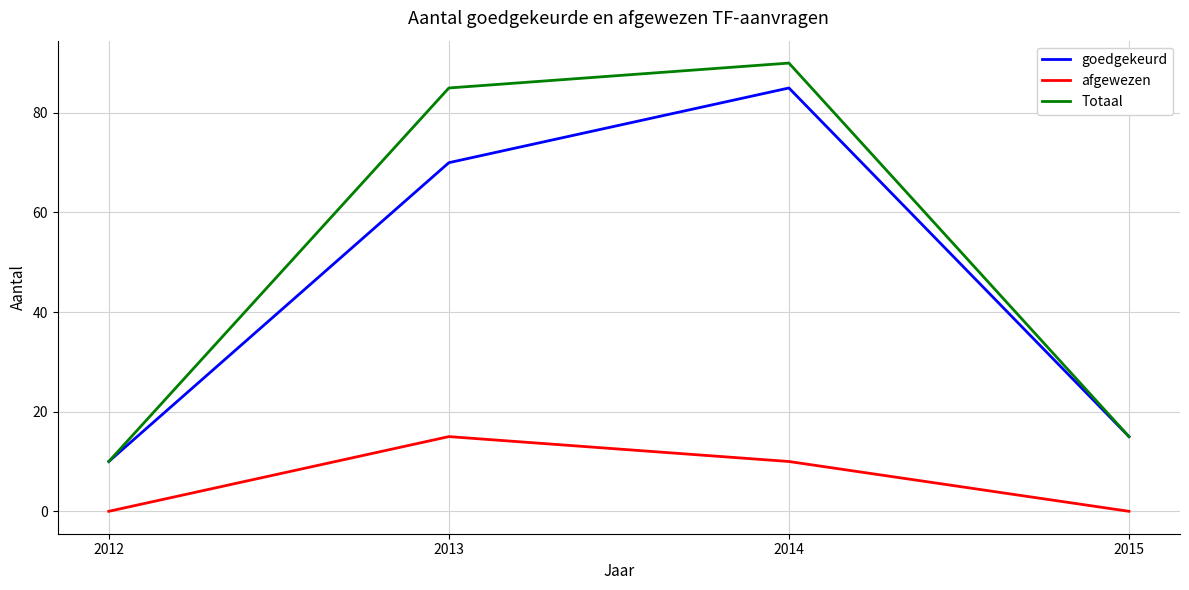

The goedgekeurd series shows 14 at 2012. True or false?

False